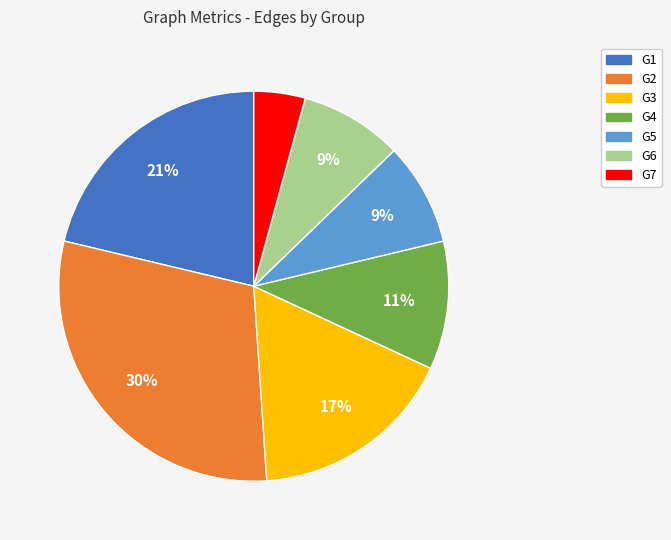

Count the number of slices in the pie.

7